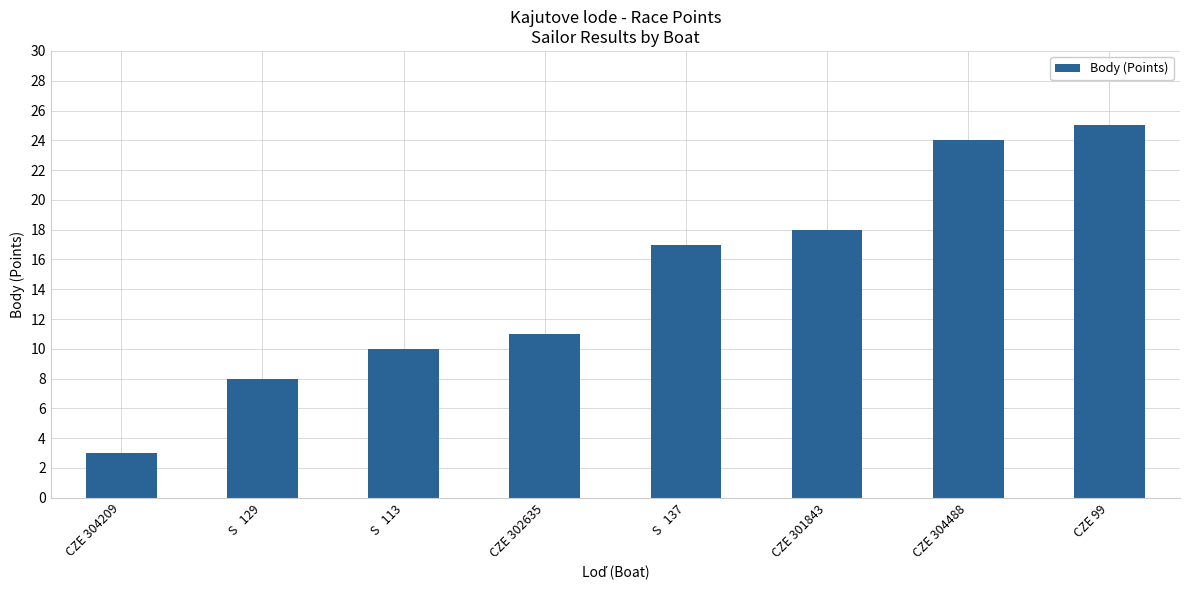

The chart shows a value of 10 at S   113. True or false?

True